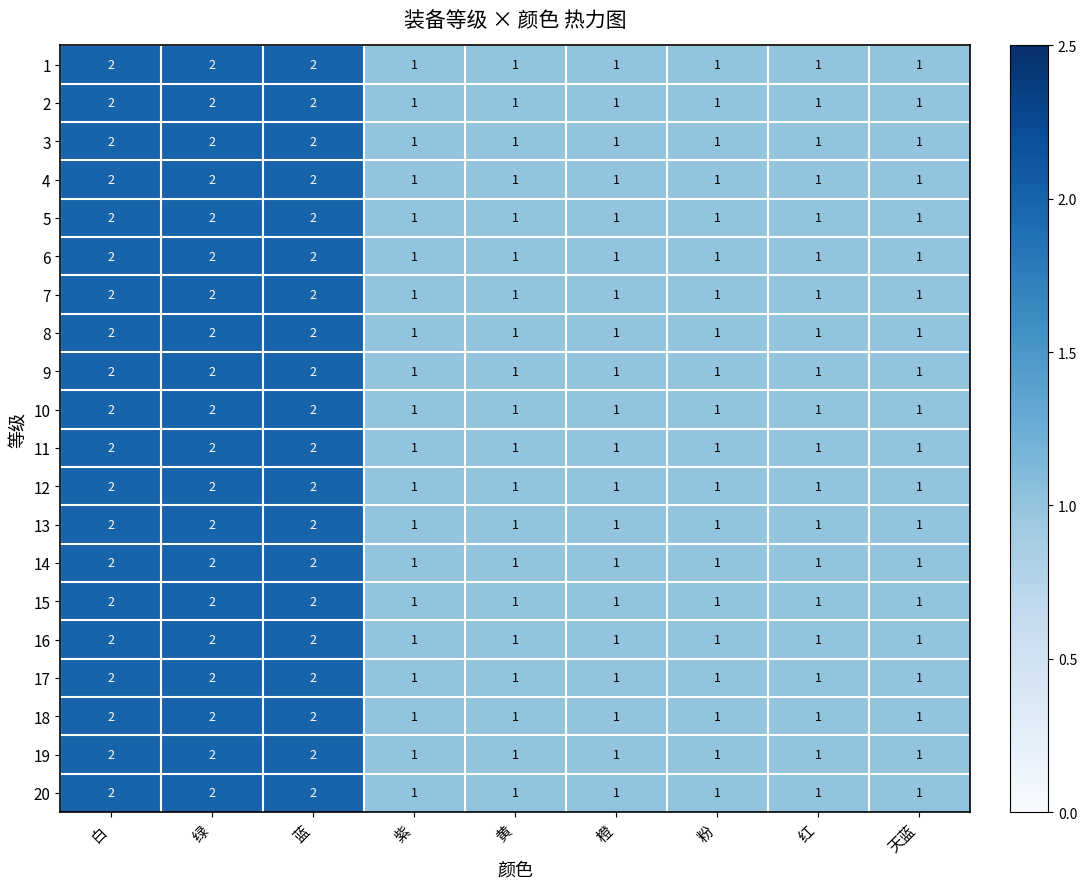

Is the value of 4 at 黄 greater than the value of 20 at 蓝?

No